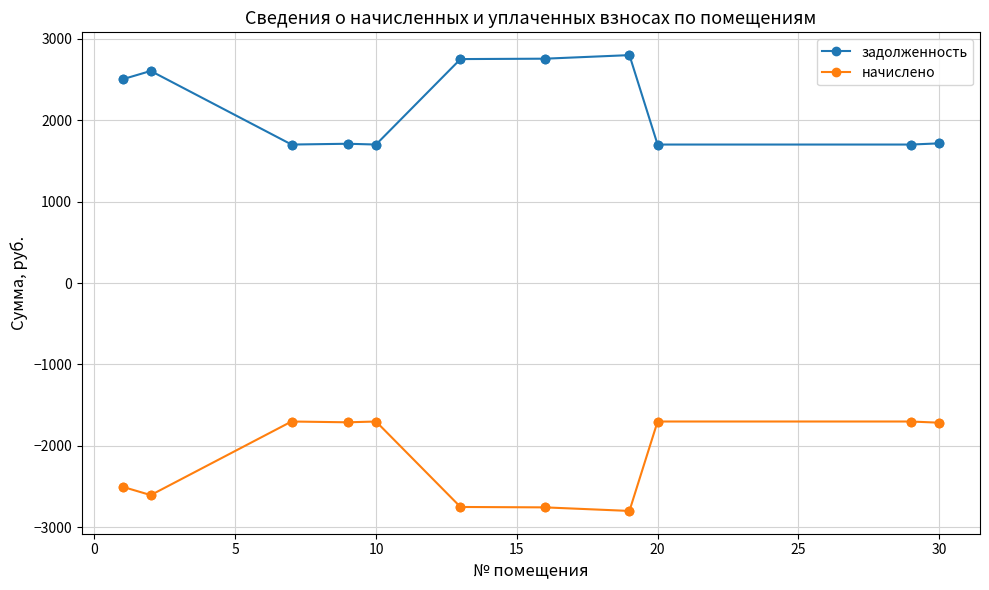

What are all the series names shown in the legend?

задолженность, начислено